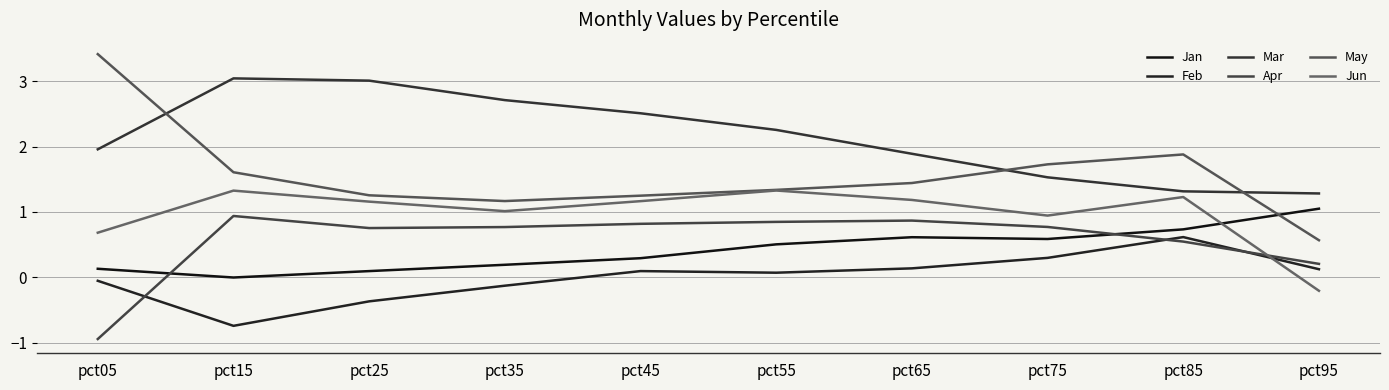

What is the total value across all series at pct75?

5.9